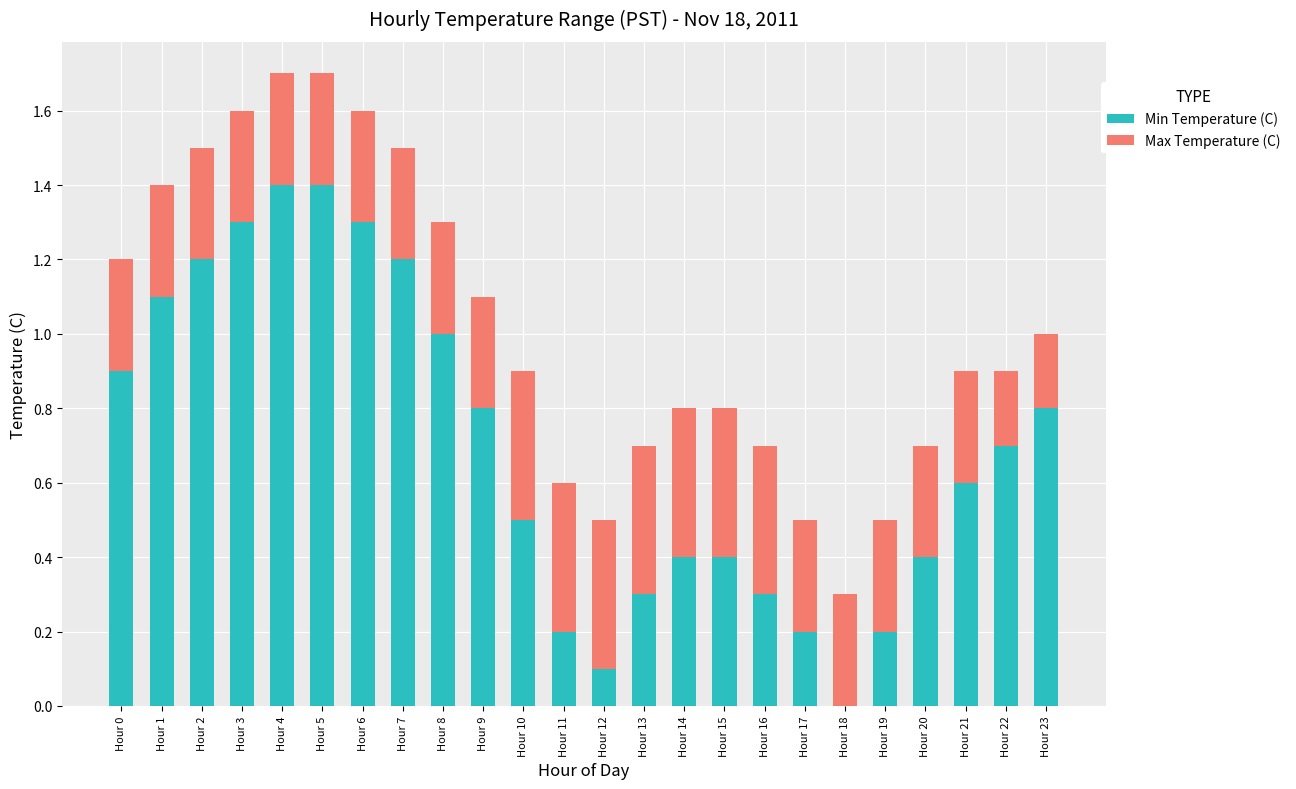

What is the highest value of the Min Temperature (C) series?

1.4